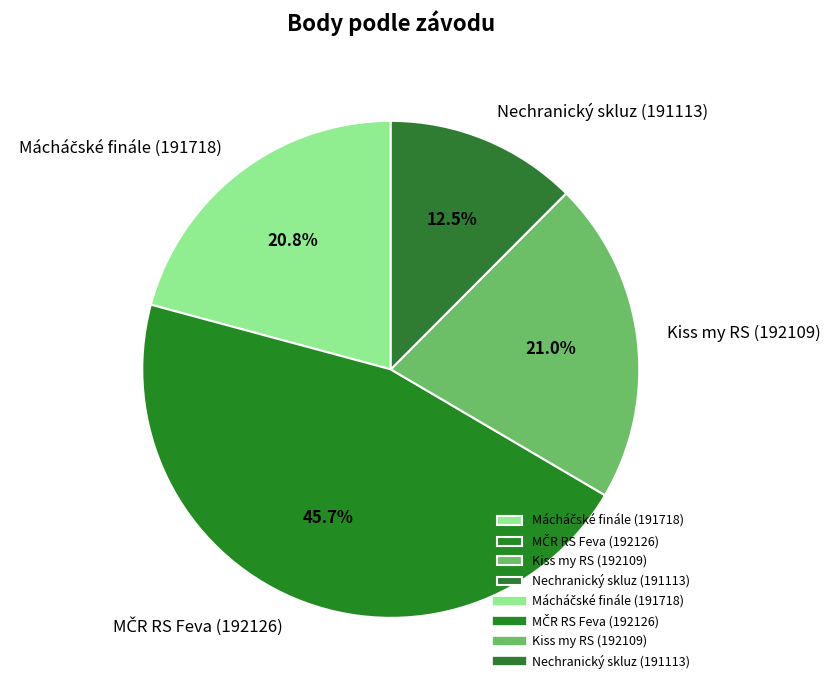

Is there a majority slice in this chart?

No